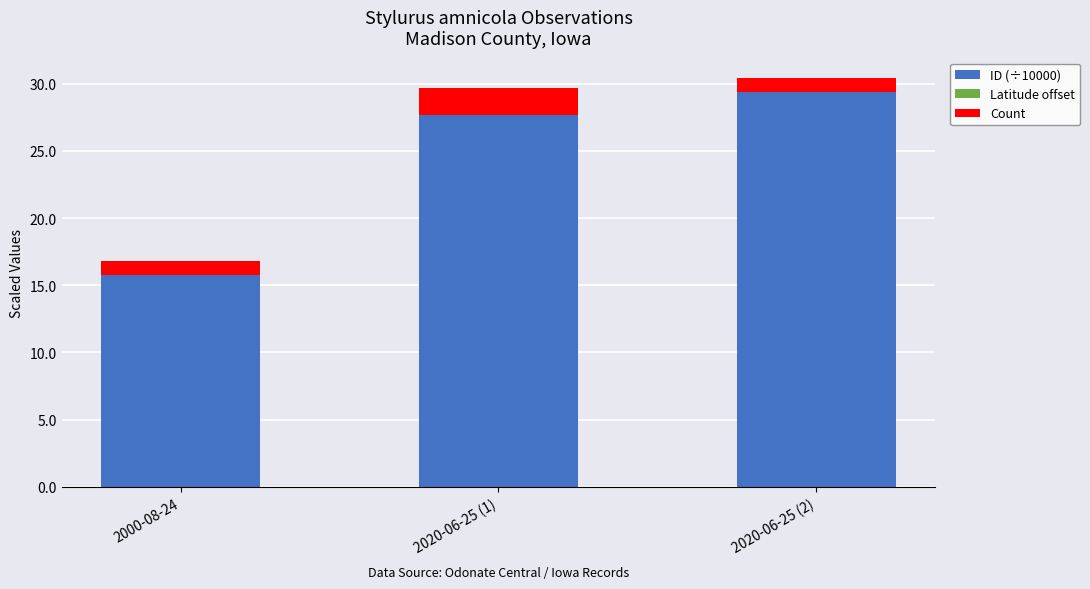

Which category has the highest value in the ID (÷10000) series?

2020-06-25 (2)